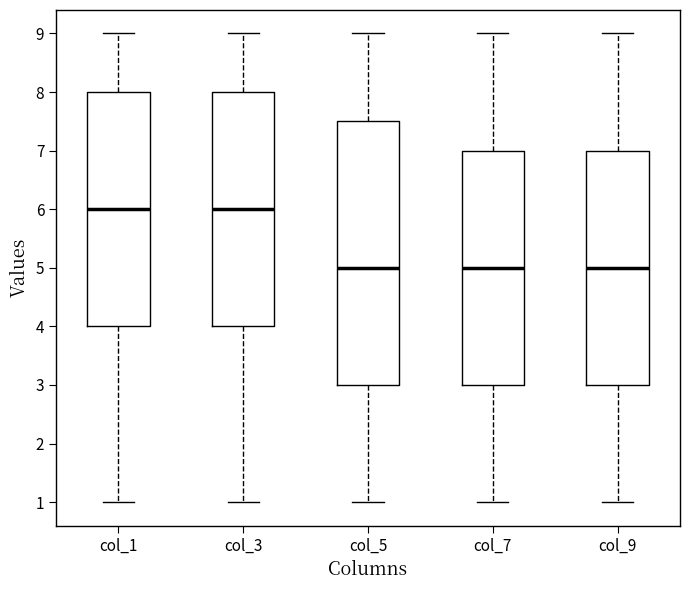

Which box is the tallest, from its lower edge to its upper edge?

col_5